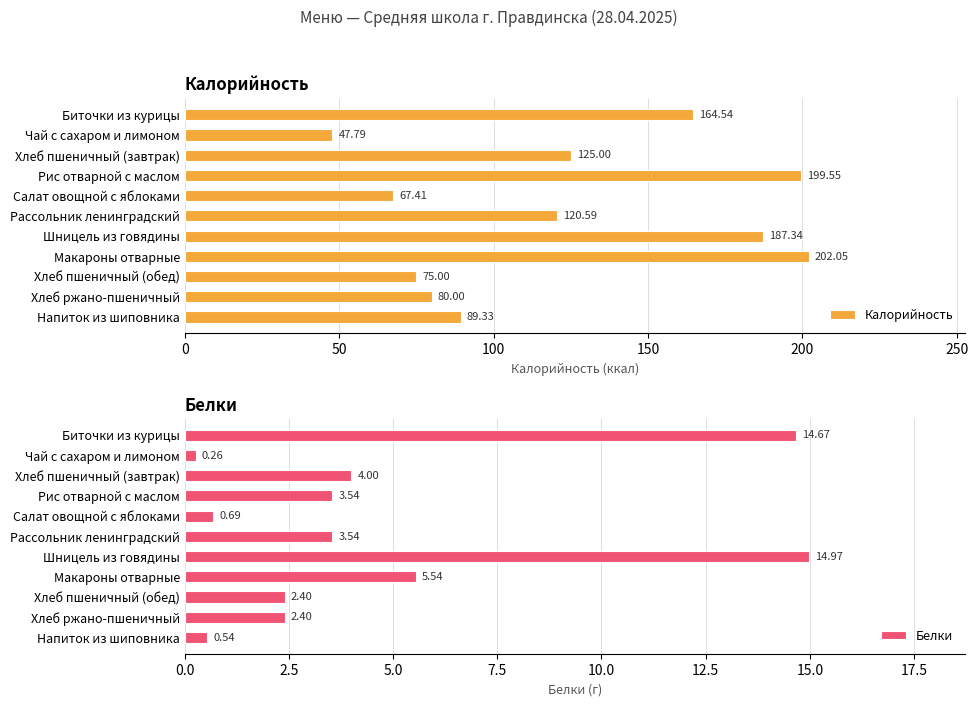

Does the chart contain any negative values?

No